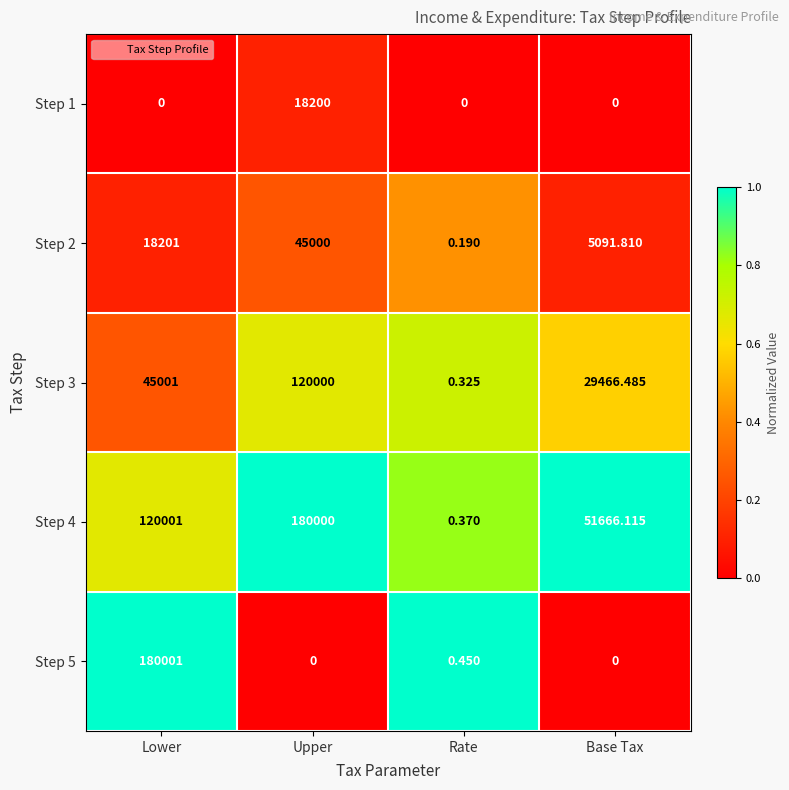

Rank the categories by Step 2 value from highest to lowest.

Upper, Lower, Base Tax, Rate